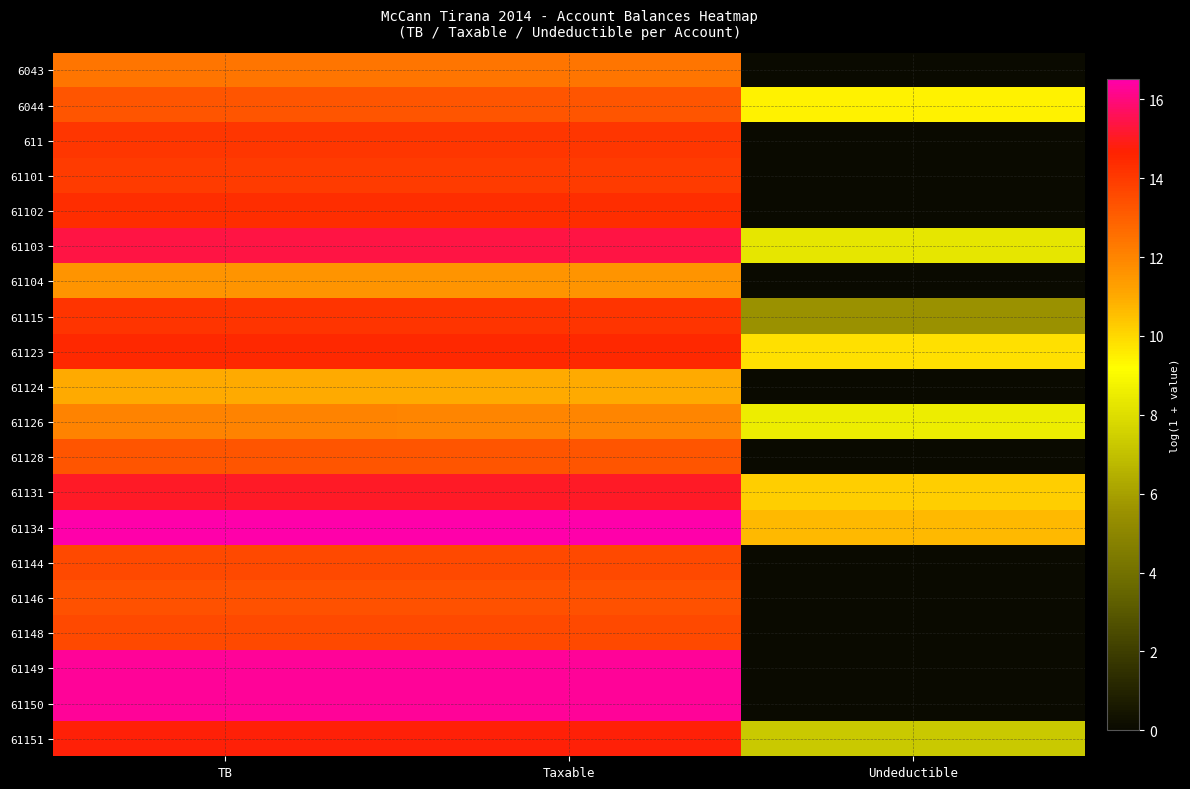

Reading left to right, extract all data points from this chart.

6043: TB=12.4	Taxable=12.4	Undeductible=0.0
6044: TB=13.3	Taxable=13.3	Undeductible=9.5
611: TB=14.1	Taxable=14.1	Undeductible=0.0
61101: TB=14.0	Taxable=14.0	Undeductible=0.0
61102: TB=14.4	Taxable=14.4	Undeductible=0.0
61103: TB=15.4	Taxable=15.4	Undeductible=8.3
61104: TB=11.6	Taxable=11.6	Undeductible=0.0
61115: TB=14.2	Taxable=14.2	Undeductible=5.5
61123: TB=14.5	Taxable=14.5	Undeductible=9.8
61124: TB=11.0	Taxable=11.0	Undeductible=0.0
61126: TB=12.0	Taxable=12.0	Undeductible=8.5
61128: TB=13.2	Taxable=13.2	Undeductible=0.0
61131: TB=15.1	Taxable=15.1	Undeductible=10.2
61134: TB=16.5	Taxable=16.5	Undeductible=10.7
61144: TB=13.6	Taxable=13.6	Undeductible=0.0
61146: TB=13.4	Taxable=13.4	Undeductible=0.0
61148: TB=13.6	Taxable=13.6	Undeductible=0.0
61149: TB=16.3	Taxable=16.3	Undeductible=0.0
61150: TB=16.3	Taxable=16.3	Undeductible=0.0
61151: TB=14.7	Taxable=14.7	Undeductible=7.2